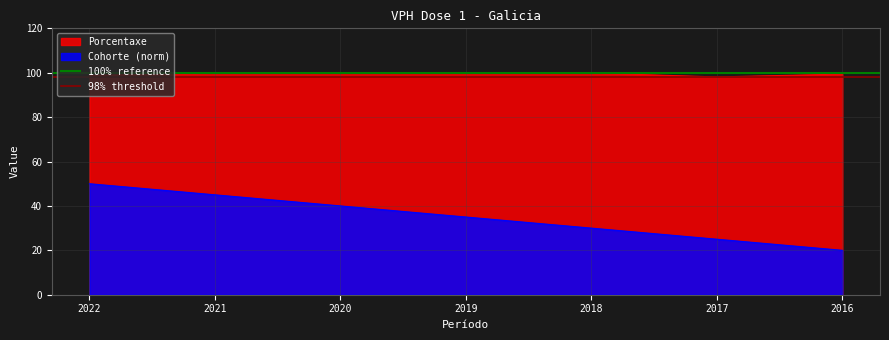

At which label does Cohorte (norm) reach its minimum?

2016